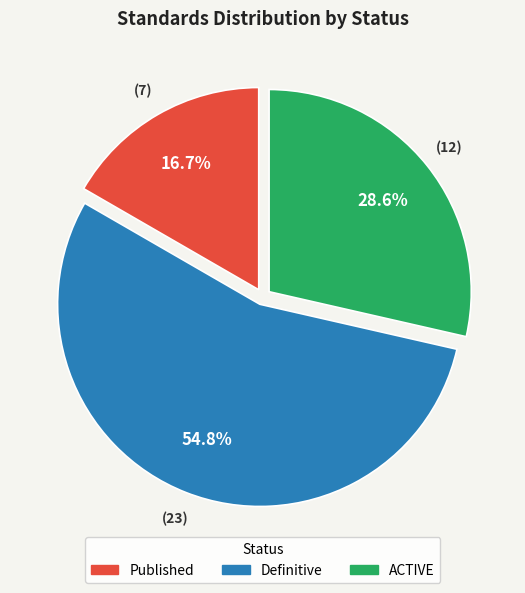

Between Published and Definitive, which is larger?

Definitive